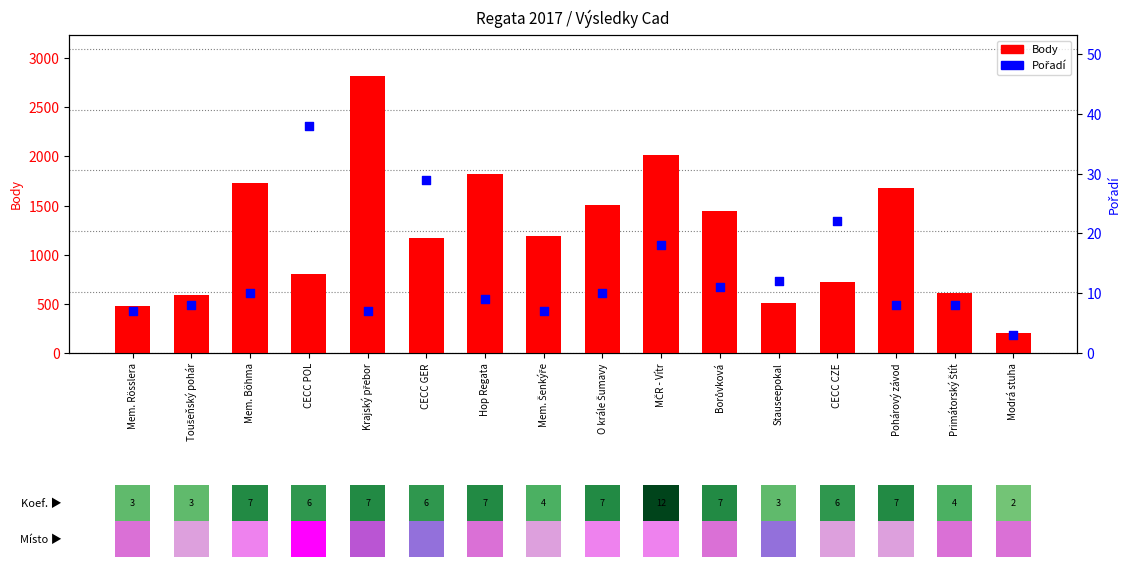

At how many categories does at least one series exceed 96?

16